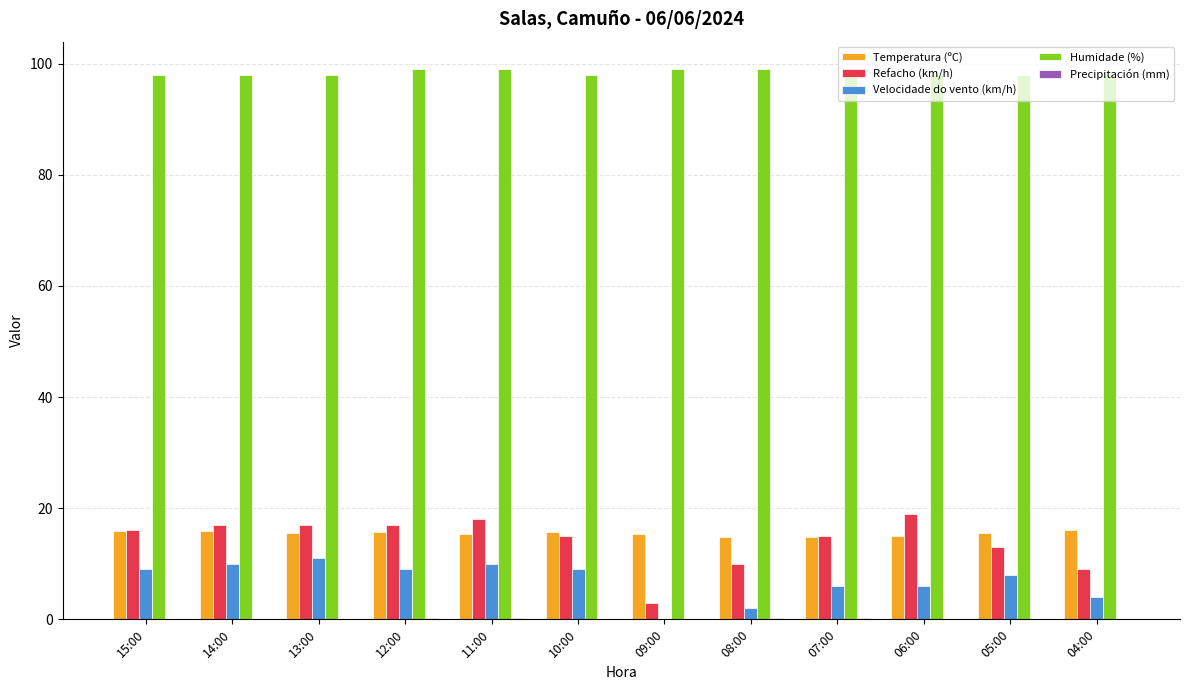

How many series are shown in this chart?

5